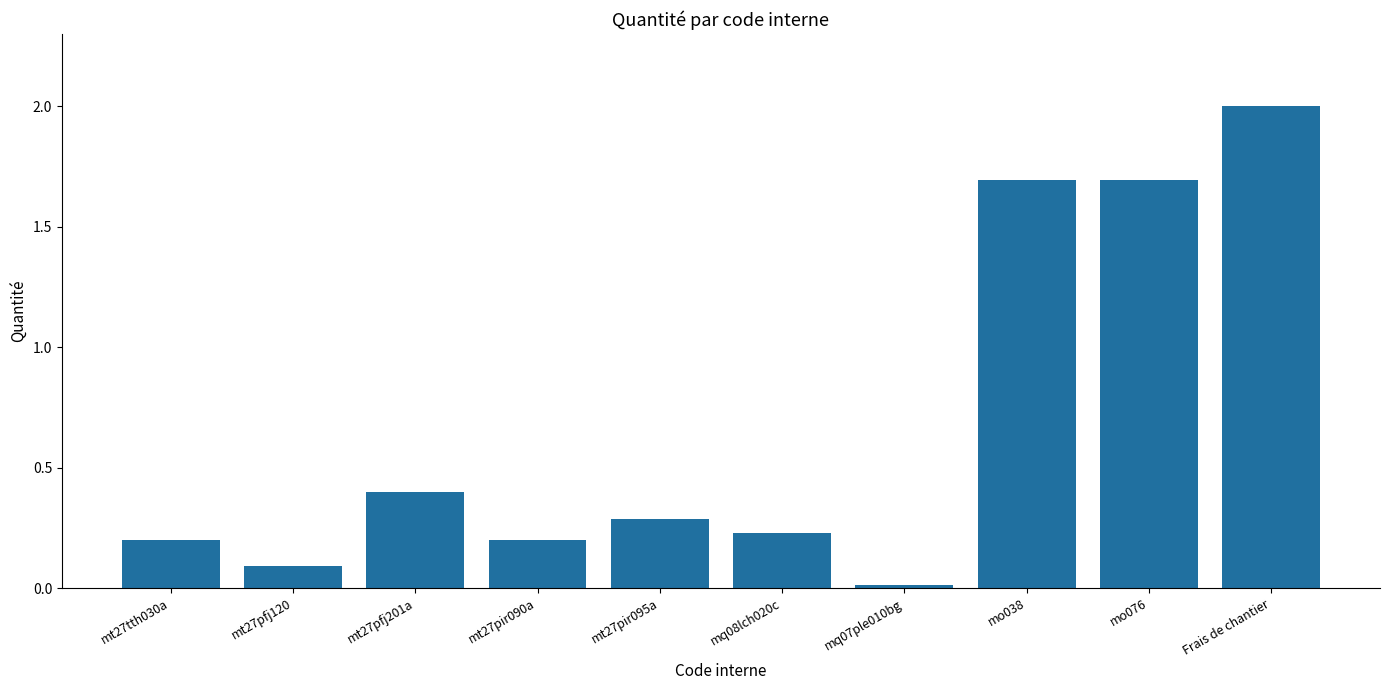

What is the change in value from mt27pir090a to Frais de chantier?

+1.8